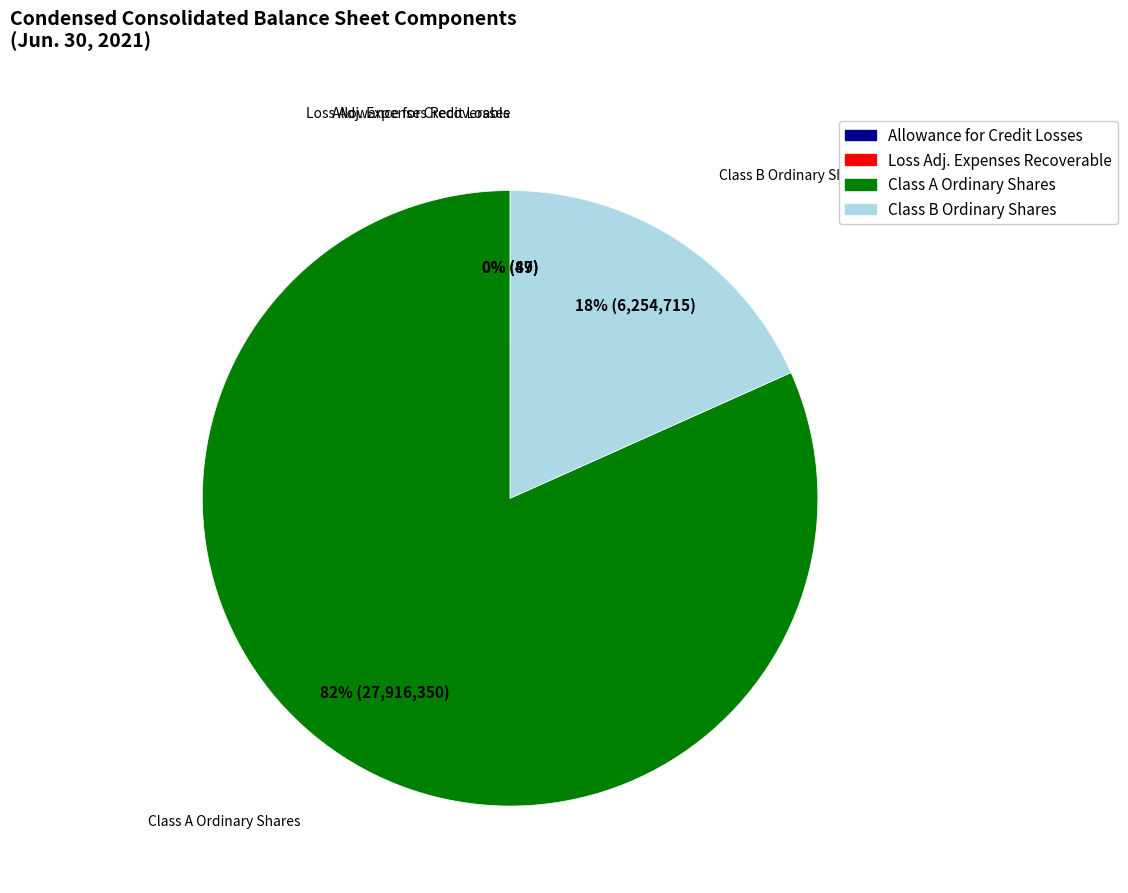

To the nearest percent, what is the difference between the largest and smallest slice percentages?

82%